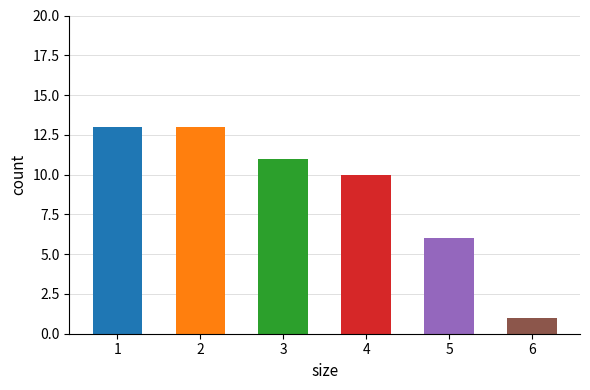

Which label corresponds to the smallest value in the chart?

6